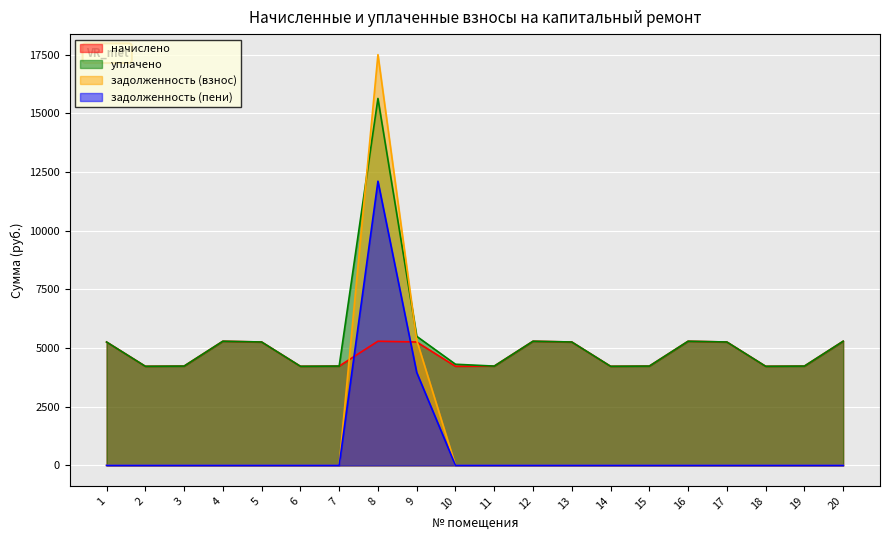

Rank the series at 11 from highest to lowest value.

начислено, уплачено, задолженность (взнос), задолженность (пени)